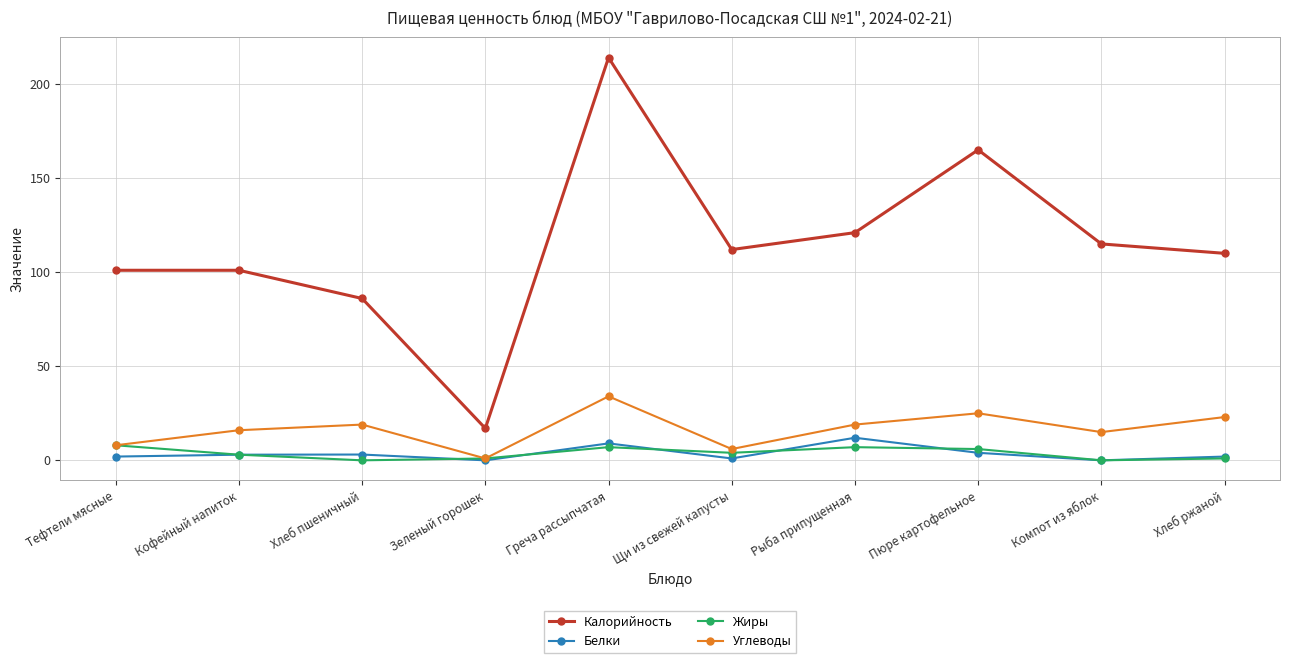

How many values in the Белки series are below 3?

5